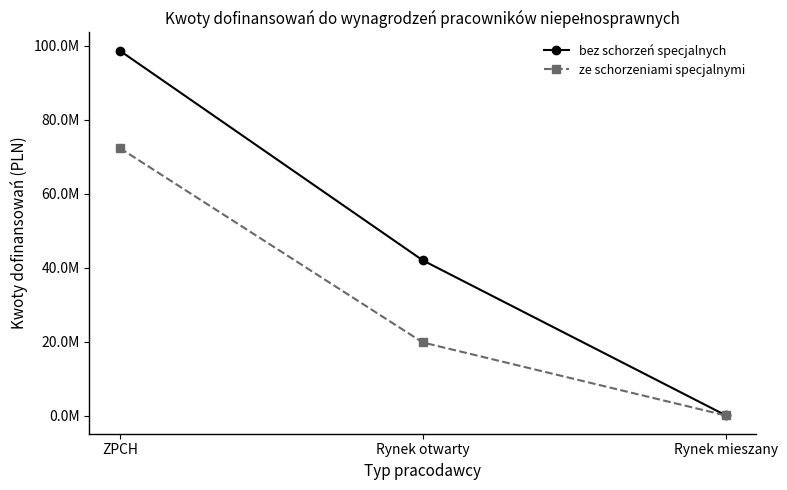

The value of ze schorzeniami specjalnymi at Rynek otwarty is 33429466.9. True or false?

False